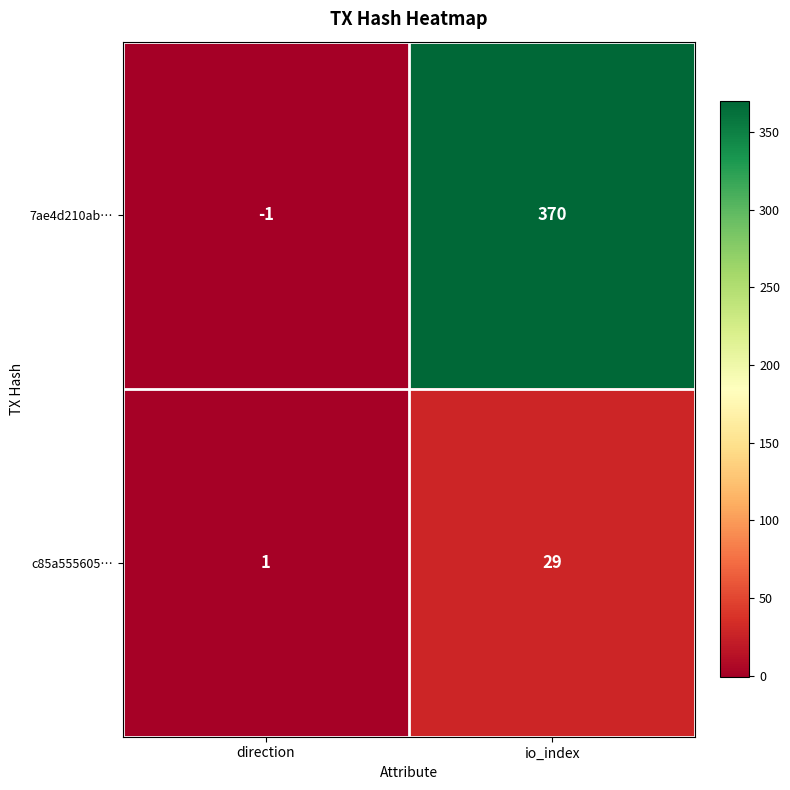

Which series has the largest range (max minus min)?

7ae4d210ab…